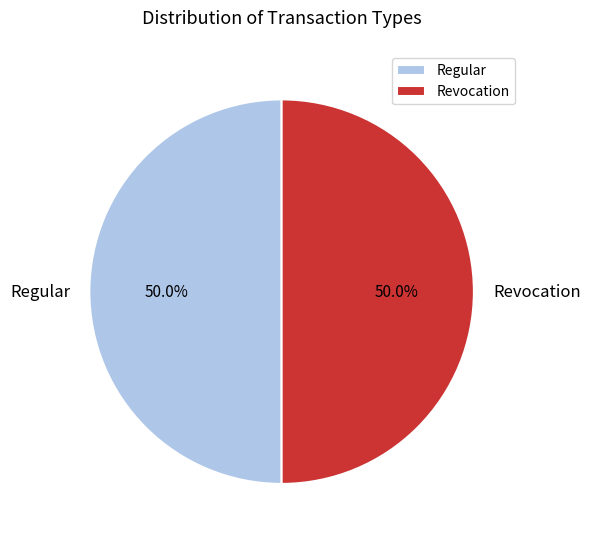

Combined, do Regular and Revocation account for over 50%?

Yes